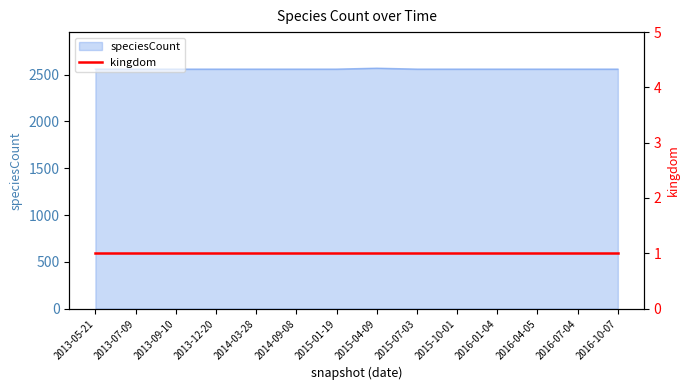

Reading left to right, list all the values displayed in this chart.

2560	2560	2560	2560	2560	2560	2560	2570	2560	2560	2560	2560	2560	2560